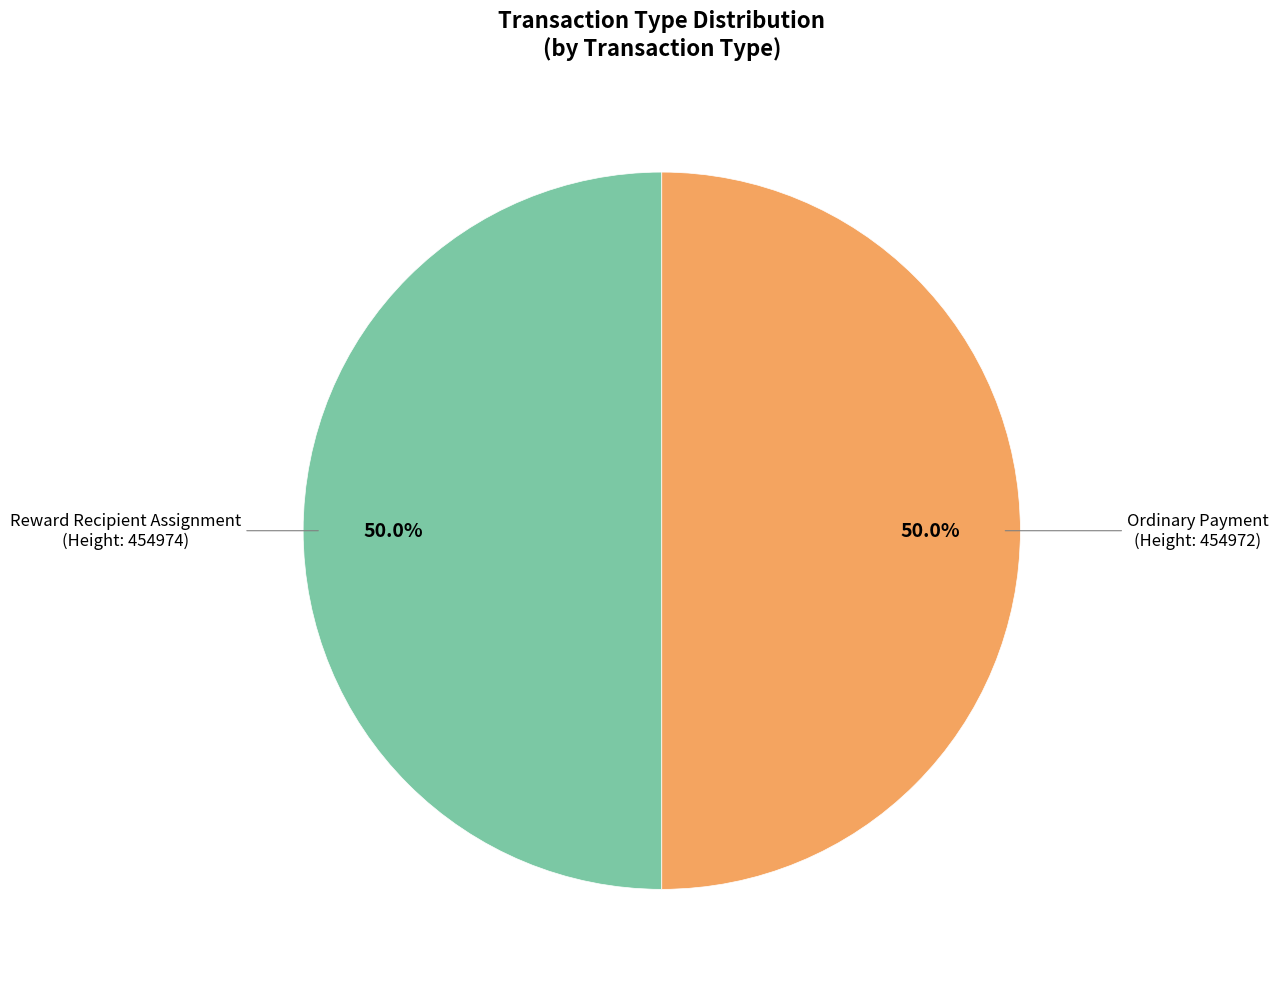

Count the number of slices in the pie.

2